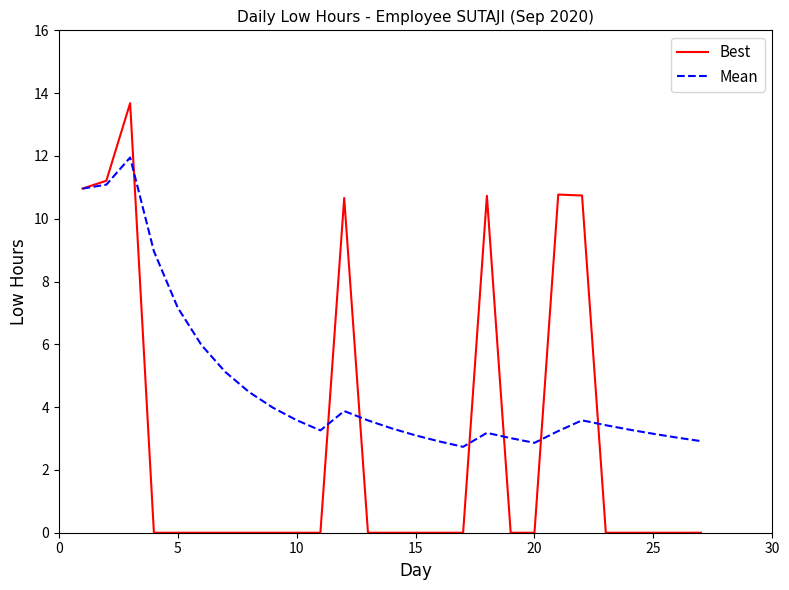

What is the difference between the maximum and minimum values in the Best series?

13.7